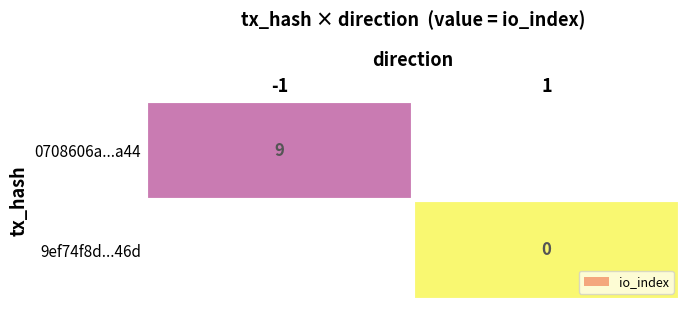

Count the number of data series in this chart.

2